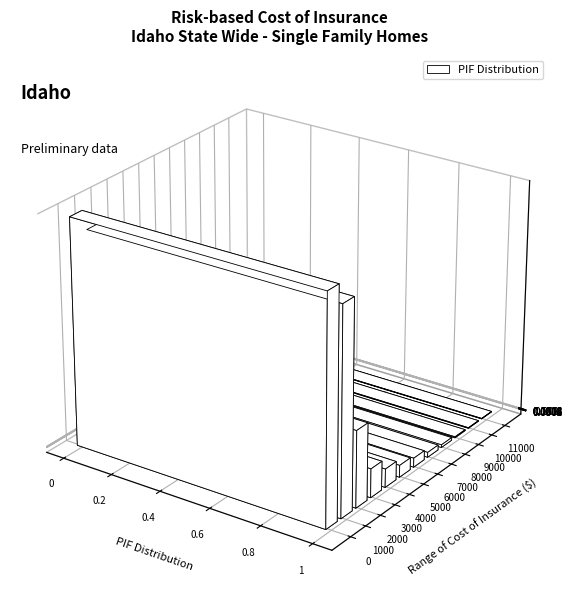

Which label corresponds to the largest value in the chart?

0-1000